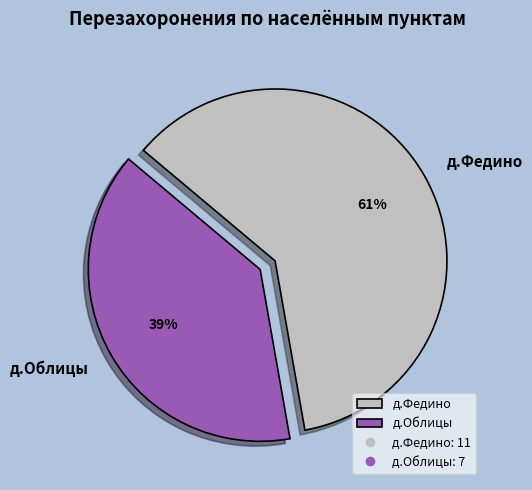

Combined, do д.Федино and д.Облицы account for over 50%?

Yes